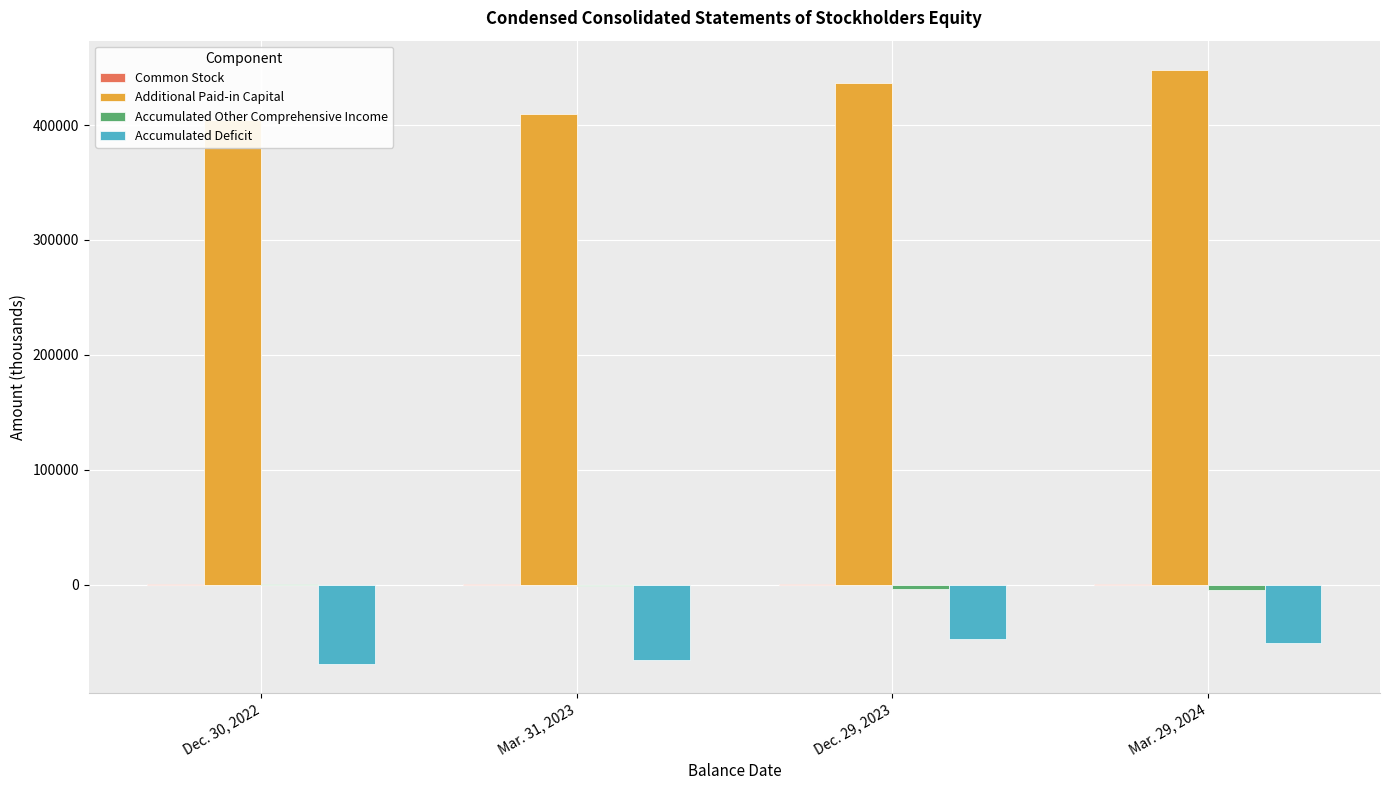

What is the difference between the second highest and second lowest values in the Accumulated Other Comprehensive Income series?

3176